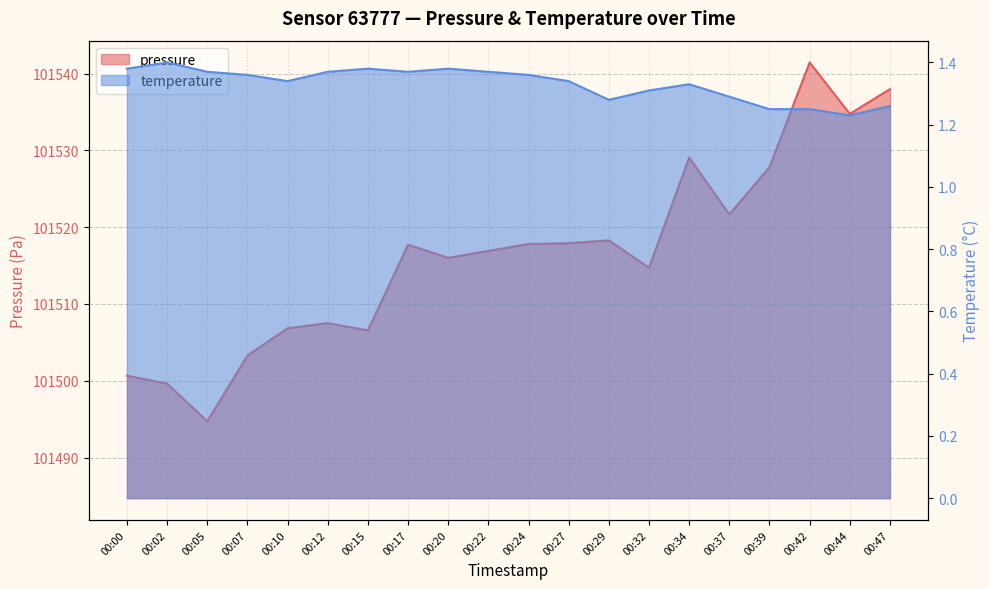

How many interior local valleys does the pressure series have?

6